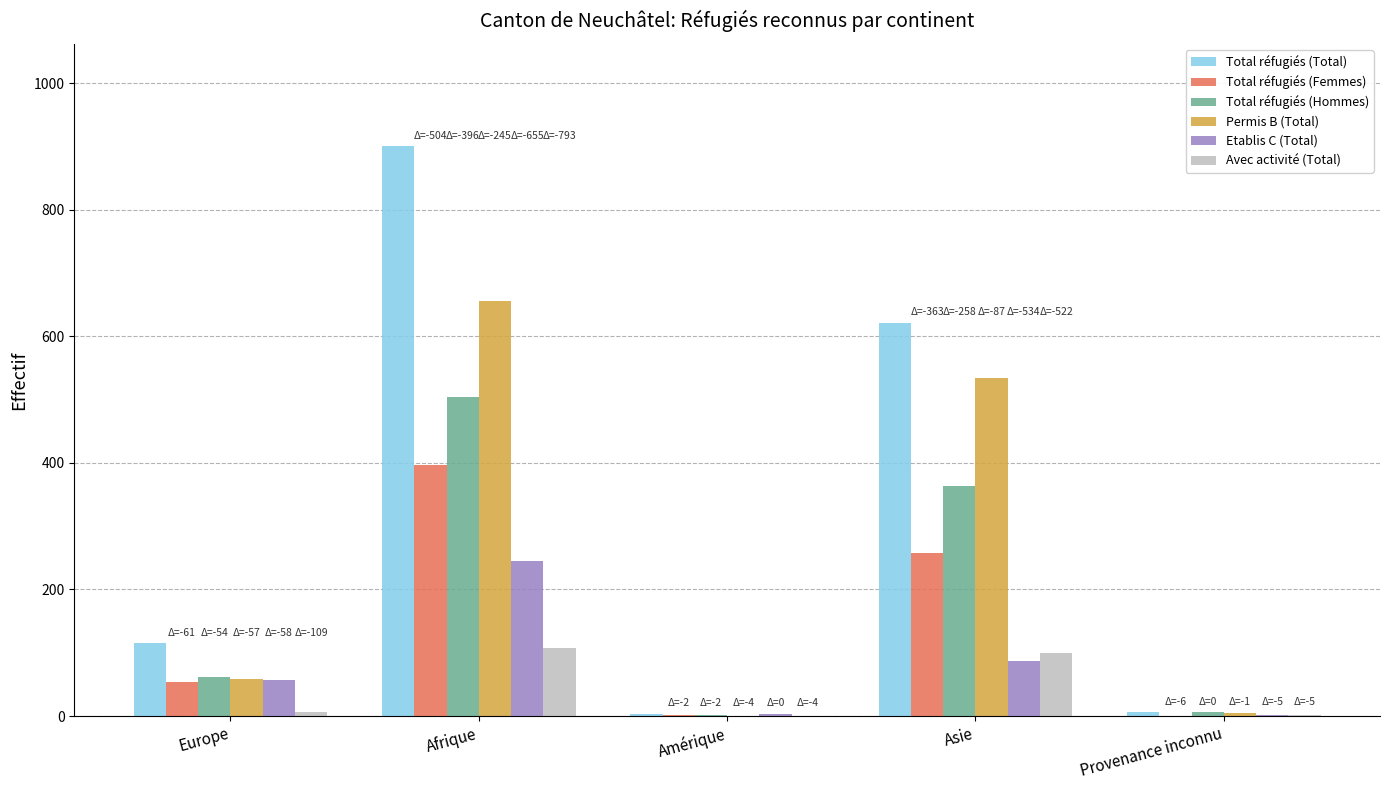

Where is Total réfugiés (Femmes) nearest to the value 198?

Asie